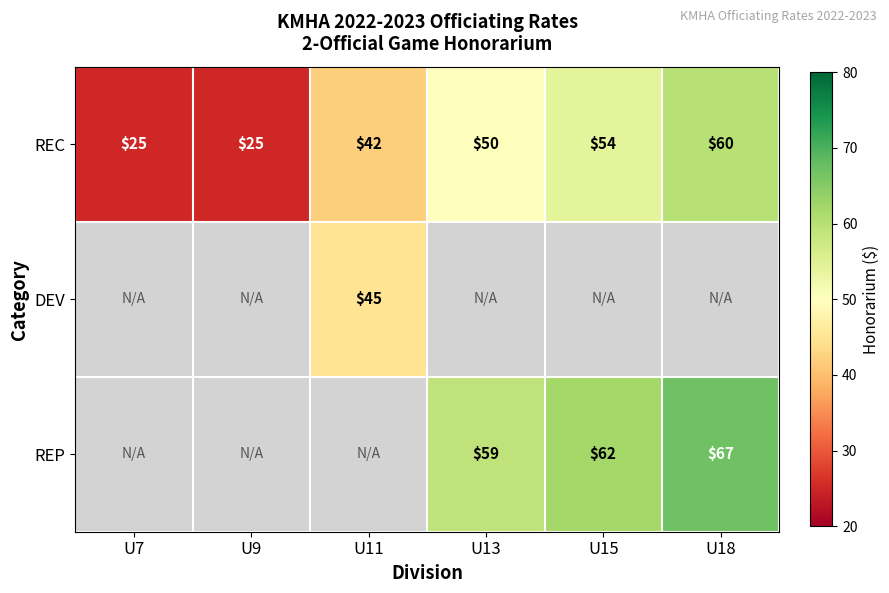

What is the sum of the REC values at U7 and U13?

75